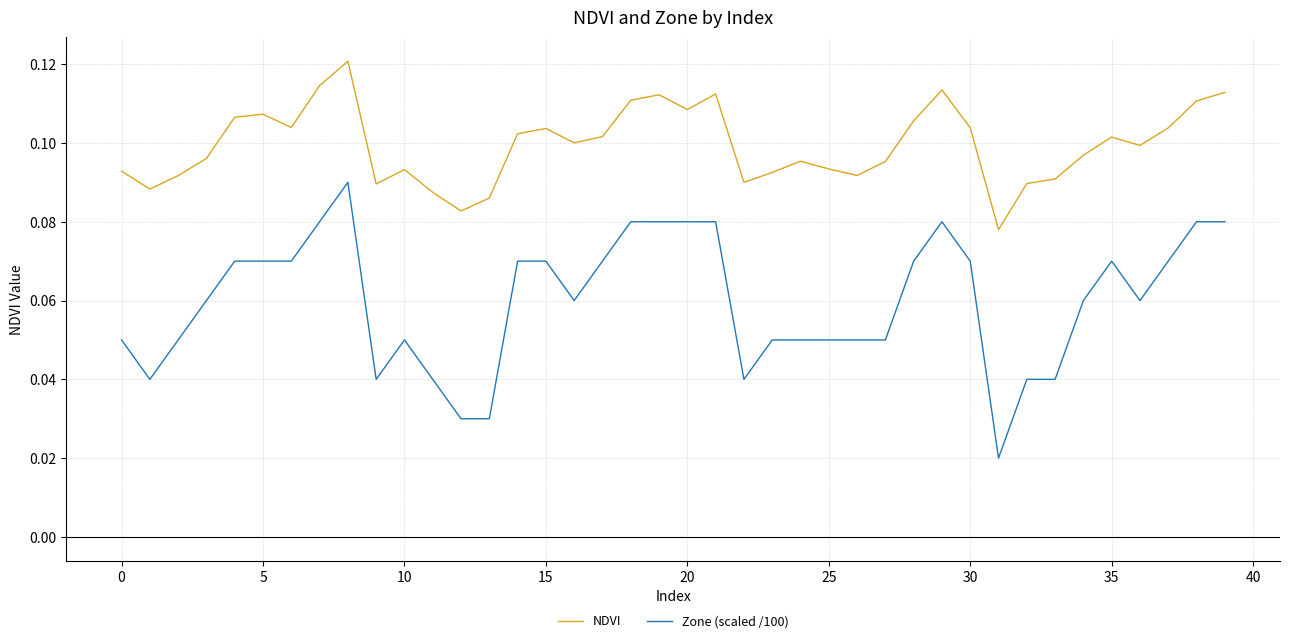

How many lines are shown in the chart?

2